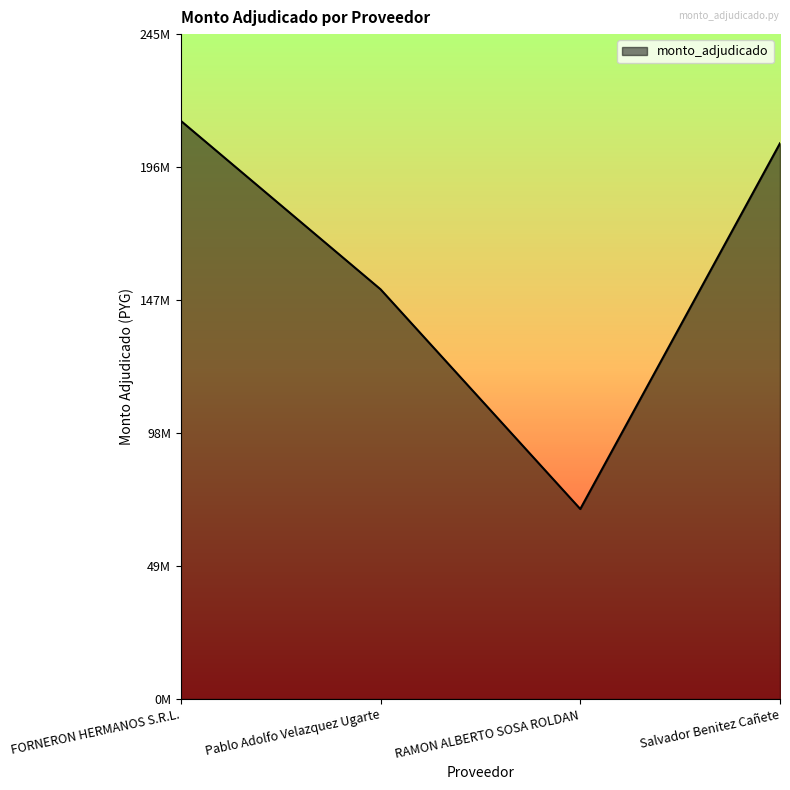

Does the chart have visible grid lines?

No